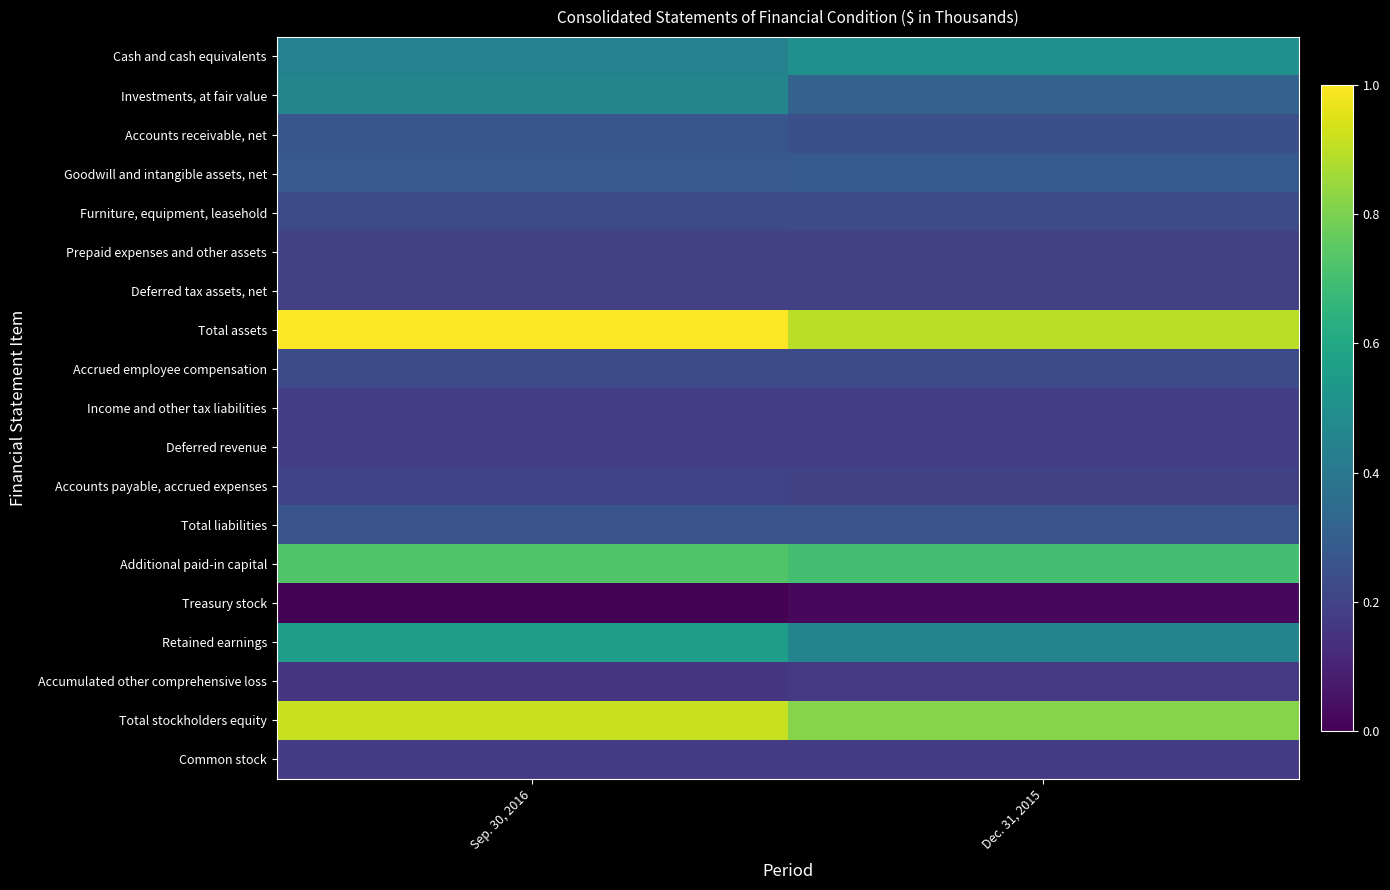

At Sep. 30, 2016, list the series in order from smallest to largest.

Treasury stock, Accumulated other comprehensive loss, Common stock, Deferred revenue, Income and other tax liabilities, Deferred tax assets, net, Prepaid expenses and other assets, Accounts payable, accrued expenses, Accrued employee compensation, Furniture, equipment, leasehold, Total liabilities, Accounts receivable, net, Goodwill and intangible assets, net, Cash and cash equivalents, Investments, at fair value, Retained earnings, Additional paid-in capital, Total stockholders equity, Total assets